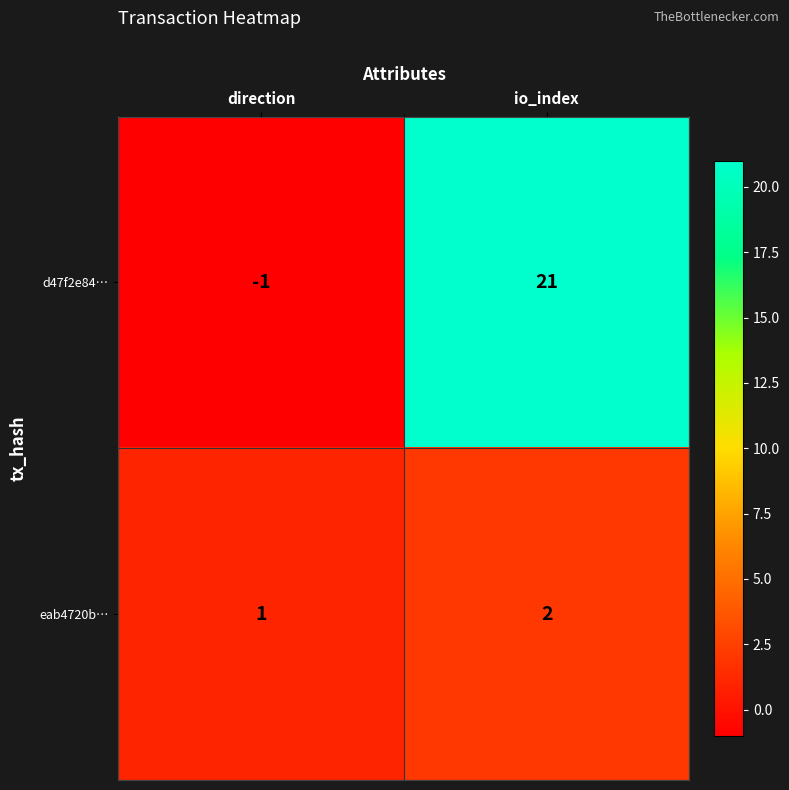

What is the sum of the eab4720b… values at io_index and direction?

3